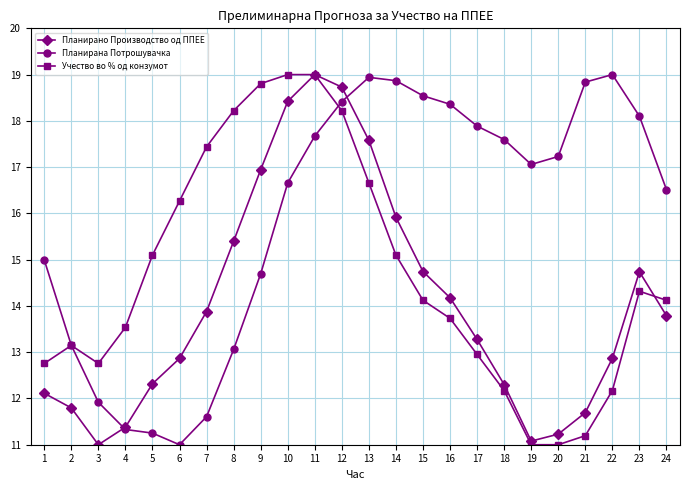

Which series ends up on top after the final intersection of Учество во % од конзумот and Планирано Производство од ППЕЕ?

Учество во % од конзумот